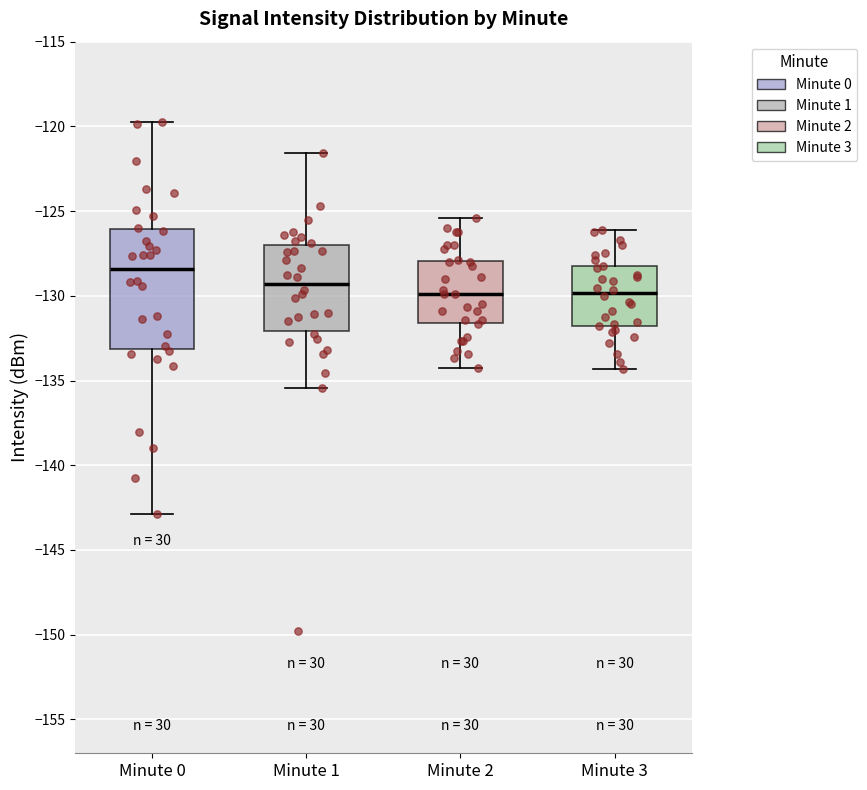

Reading left to right, read every box against the y-axis: the position of its median line, the range the box covers, and the ends of its whiskers. The values are not printed on the chart, so give them approximately, as read against the axis.

Minute 0: median -128.5, box -133.0 to -126.0, whiskers -143.0 to -119.5
Minute 1: median -129.5, box -132.0 to -127.0, whiskers -135.5 to -121.5
Minute 2: median -130.0, box -131.5 to -128.0, whiskers -134.0 to -125.5
Minute 3: median -130.0, box -132.0 to -128.5, whiskers -134.5 to -126.0